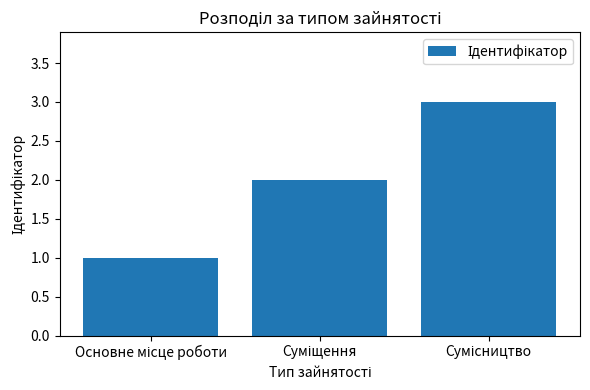

What is the greatest value displayed?

3